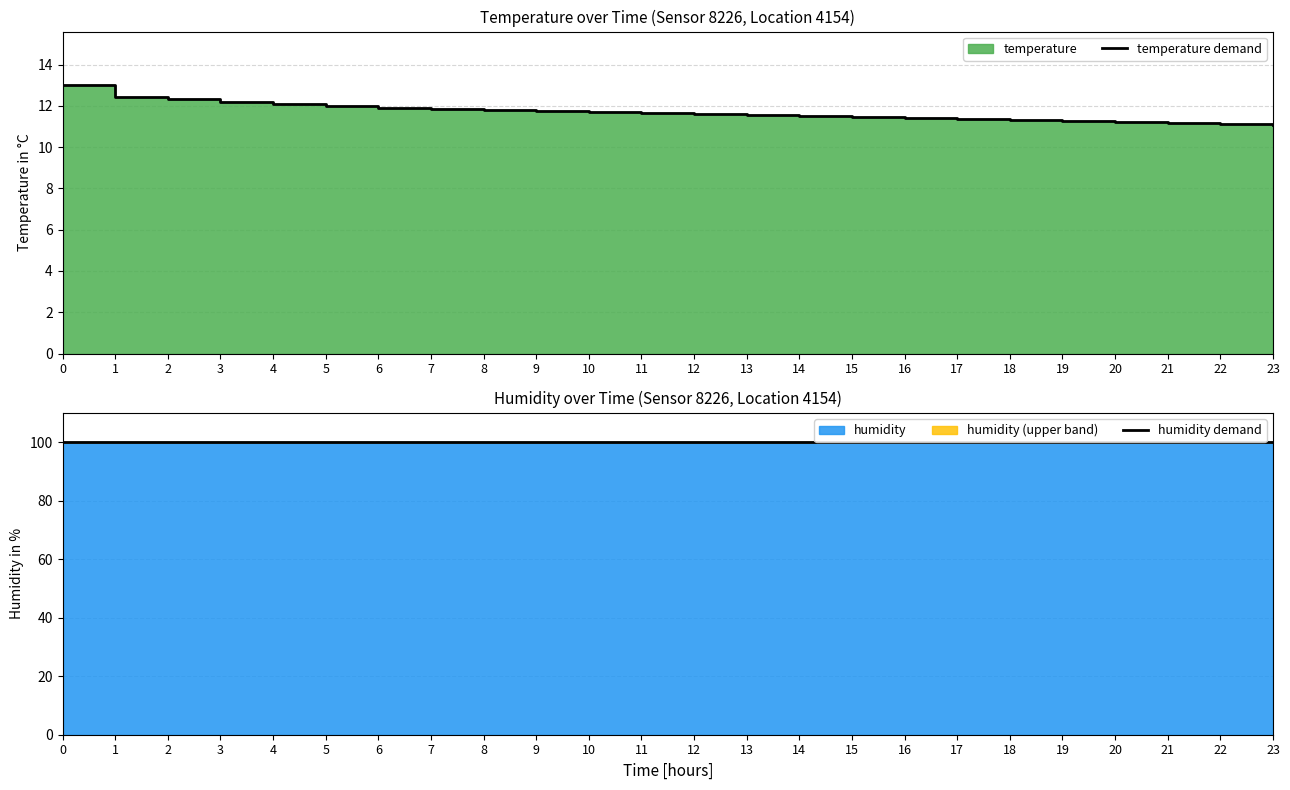

Which category has the lowest value in the temperature demand series?

23